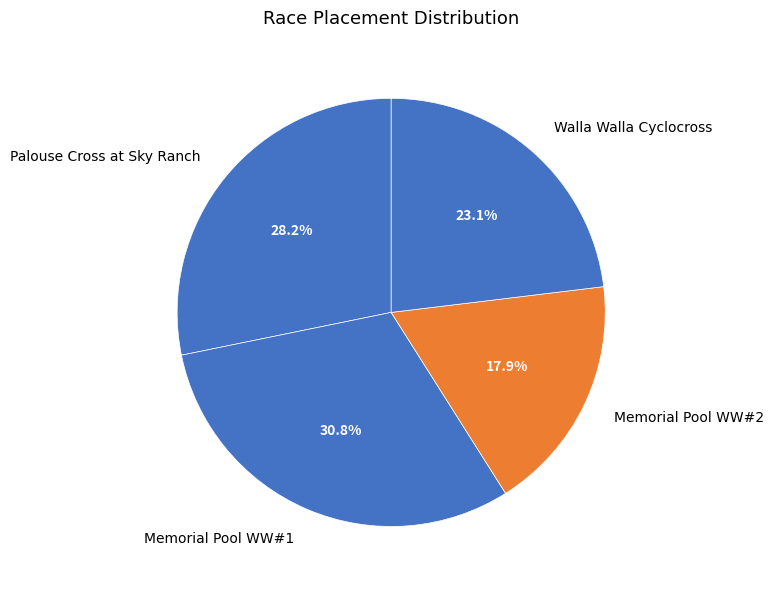

Rank the categories by value from lowest to highest.

Memorial Pool WW#2, Walla Walla Cyclocross, Palouse Cross at Sky Ranch, Memorial Pool WW#1